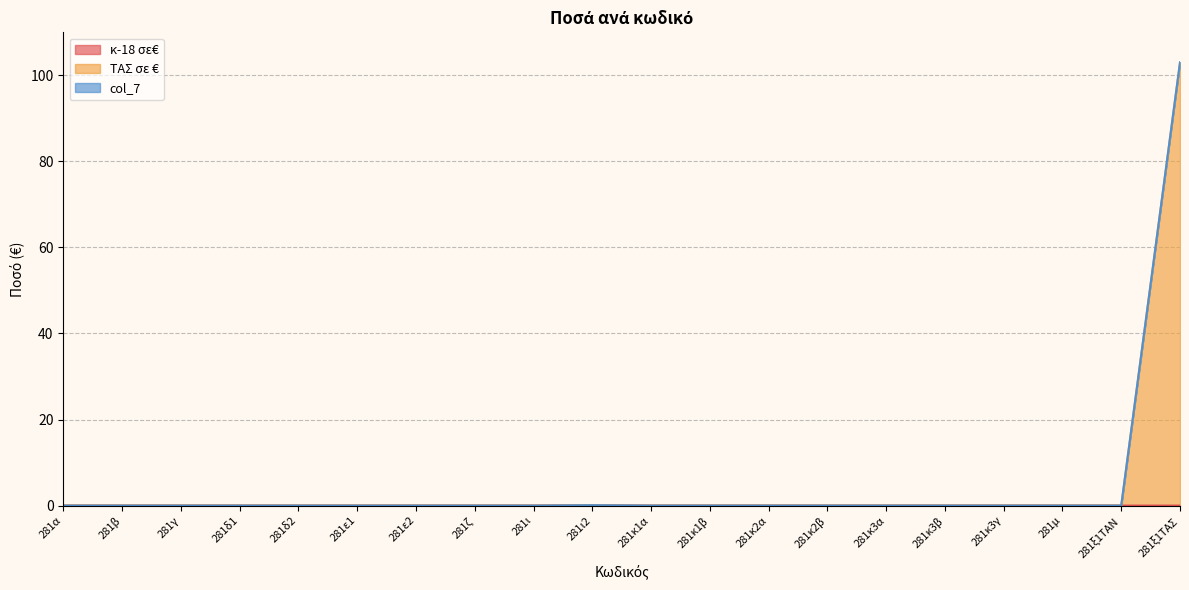

True or false: κ-18 σε€ and ΤΑΣ σε € intersect in this chart.

False